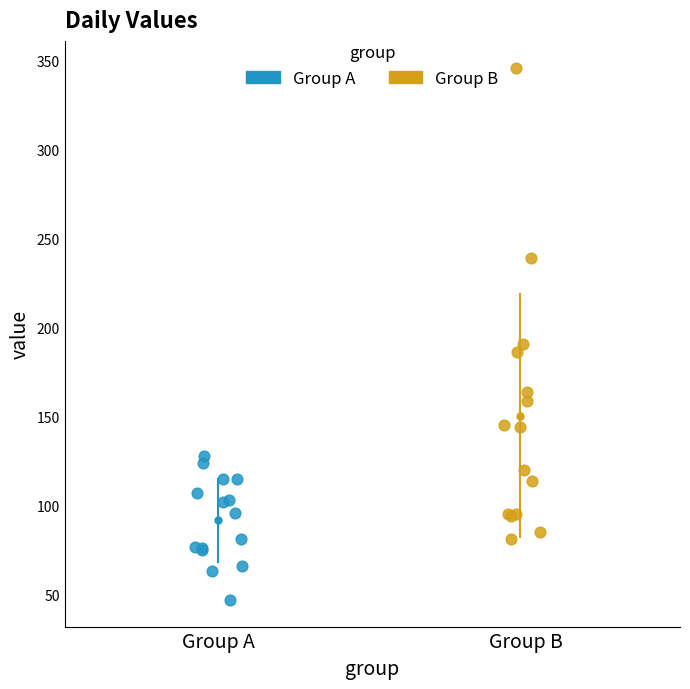

Which series reaches the maximum Y coordinate?

Group B